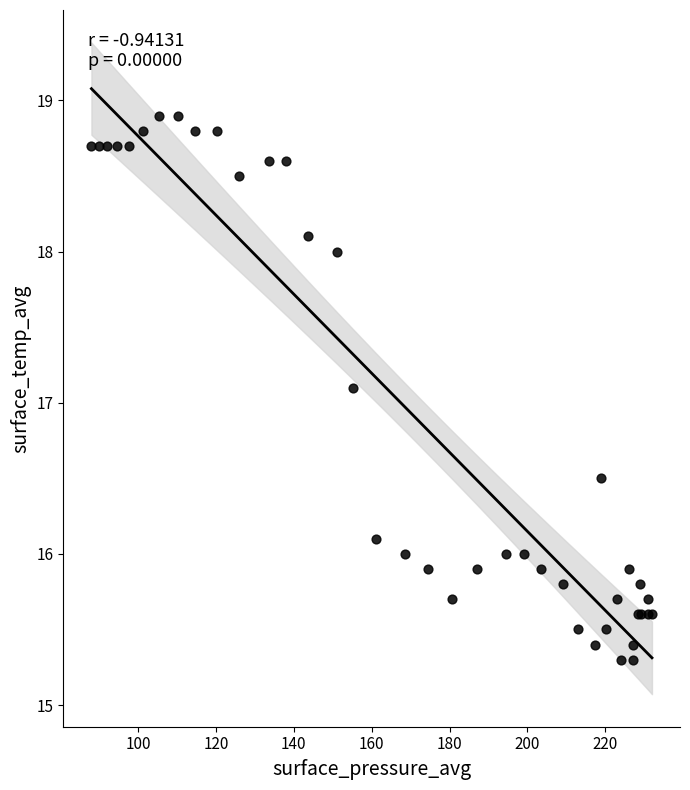

What Y value in the scatter plot is closest to 17?

17.1